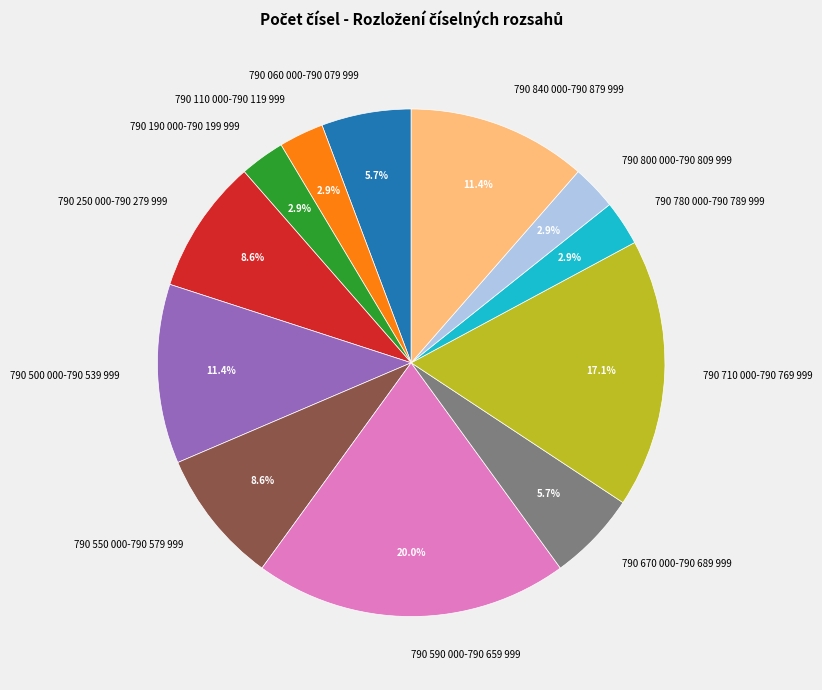

Is there a majority slice in this chart?

No